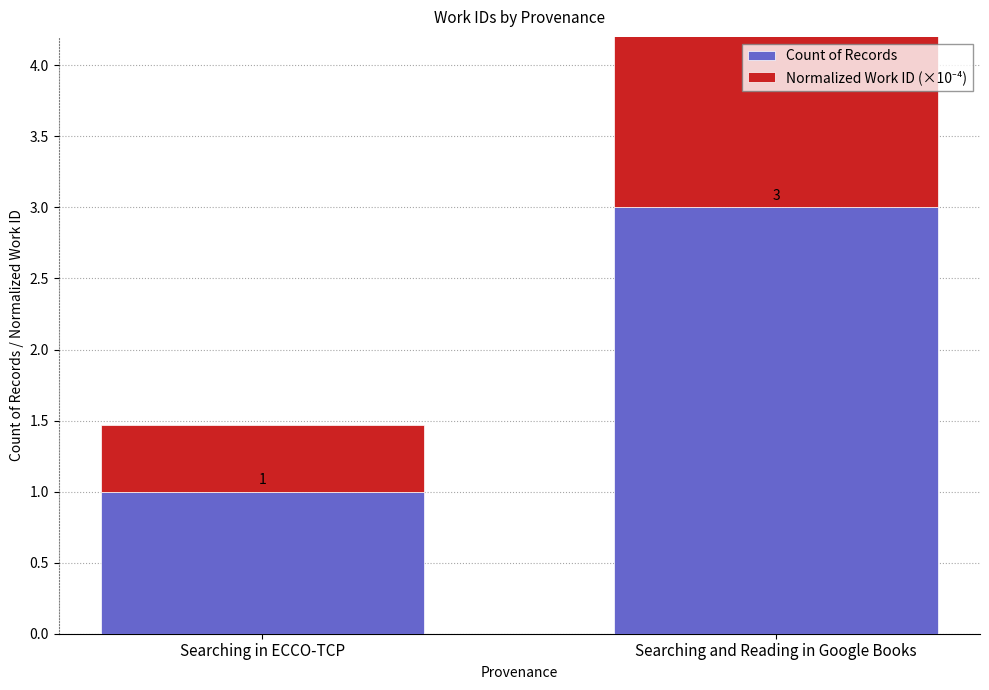

Is the value of Count of Records at Searching and Reading in Google Books greater than the value of Normalized Work ID (×10⁻⁴) at Searching in ECCO-TCP?

Yes